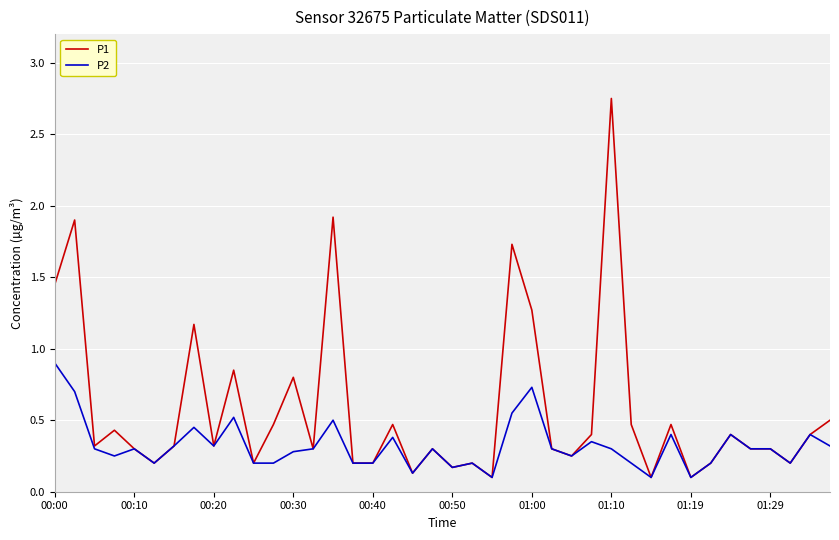

Which series has the largest total across all categories?

P1